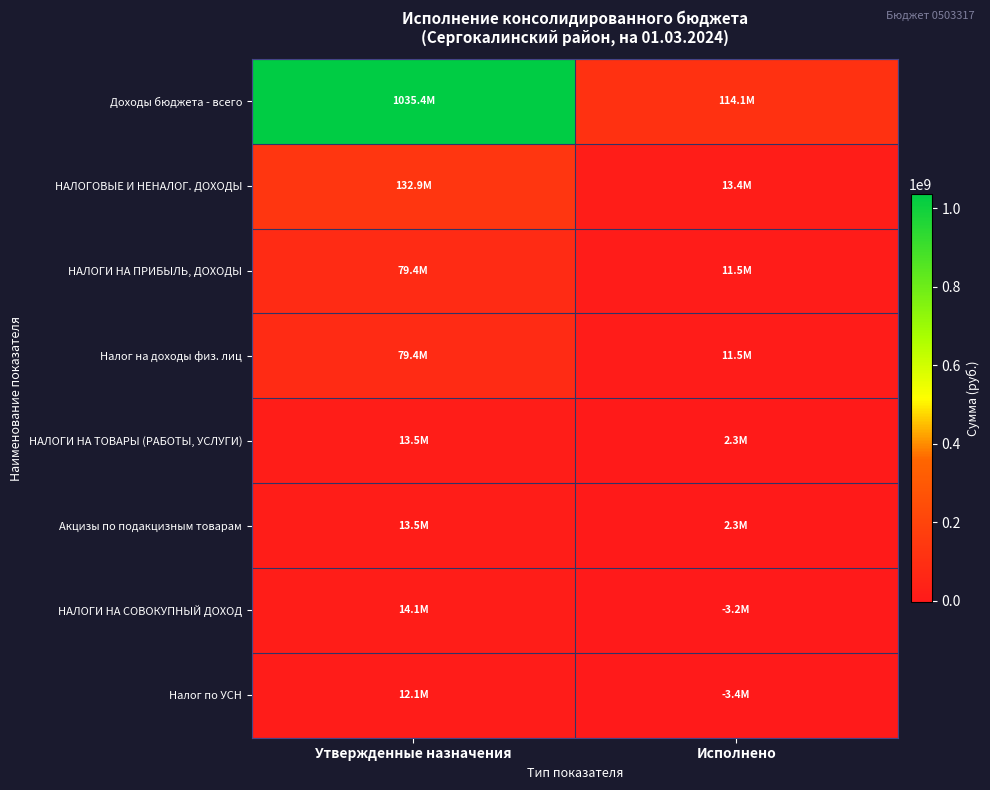

Which has a higher value, Исполнено or Утвержденные назначения?

Утвержденные назначения